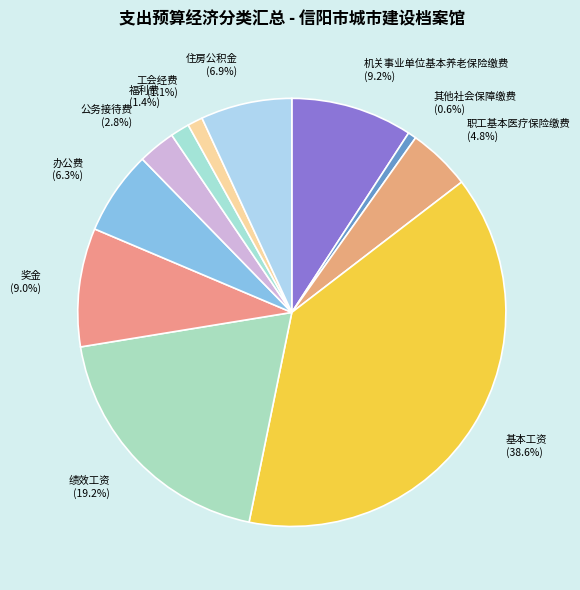

Is there any slice that represents more than half of the pie?

No